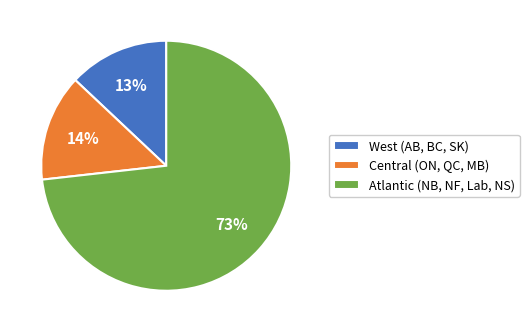

Is the sum of West (AB, BC, SK) and Atlantic (NB, NF, Lab, NS) greater than half?

Yes